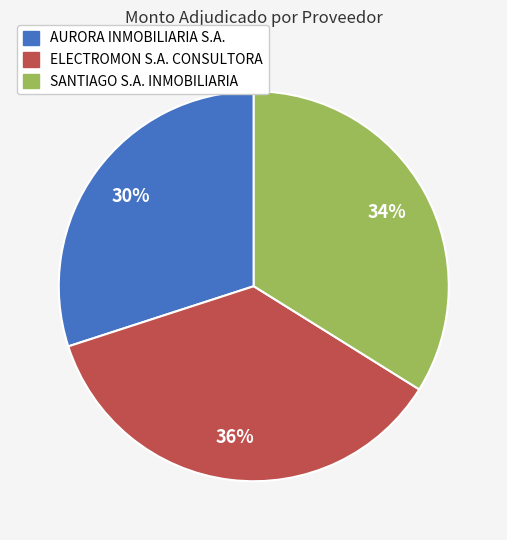

True or false: ELECTROMON S.A. CONSULTORA accounts for 36% of the total.

True